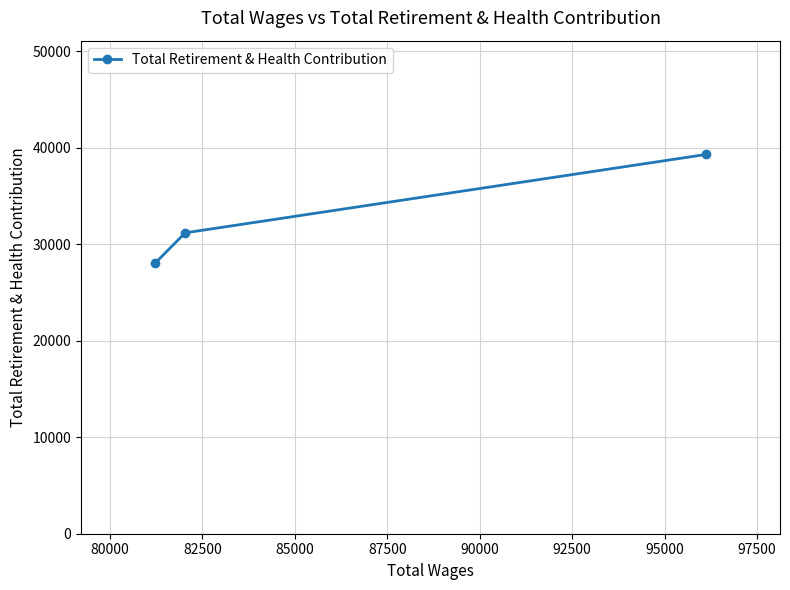

What is the smallest value displayed?

28020